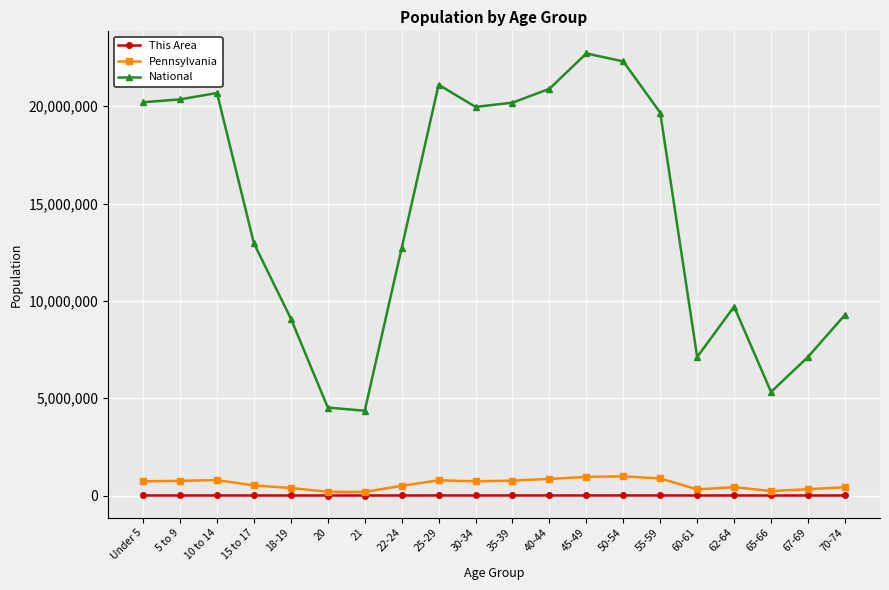

True or false: National has more than 0 points higher than both neighbors.

True